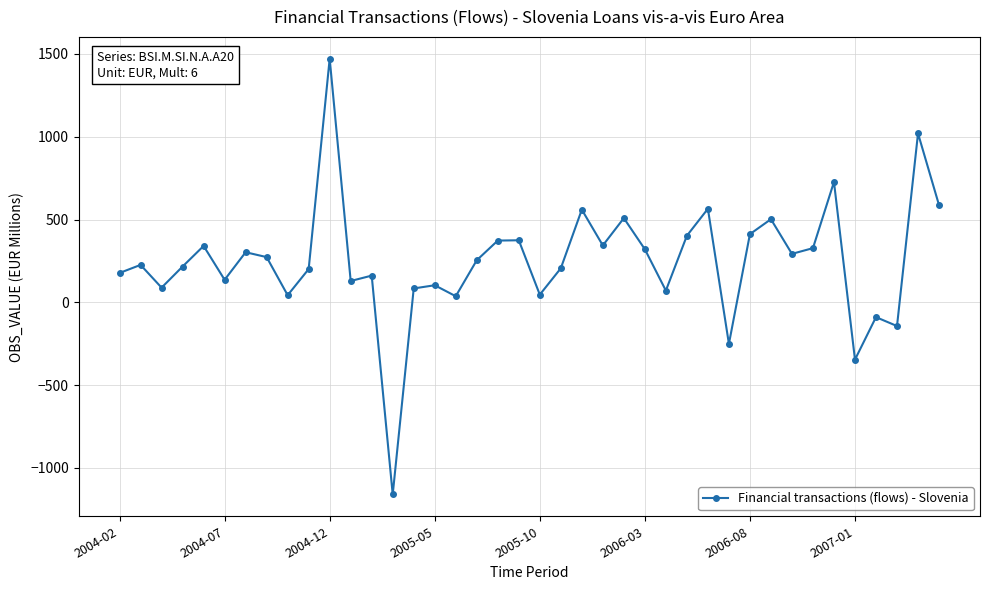

What is the value of the 37th point from the left?

-89.5